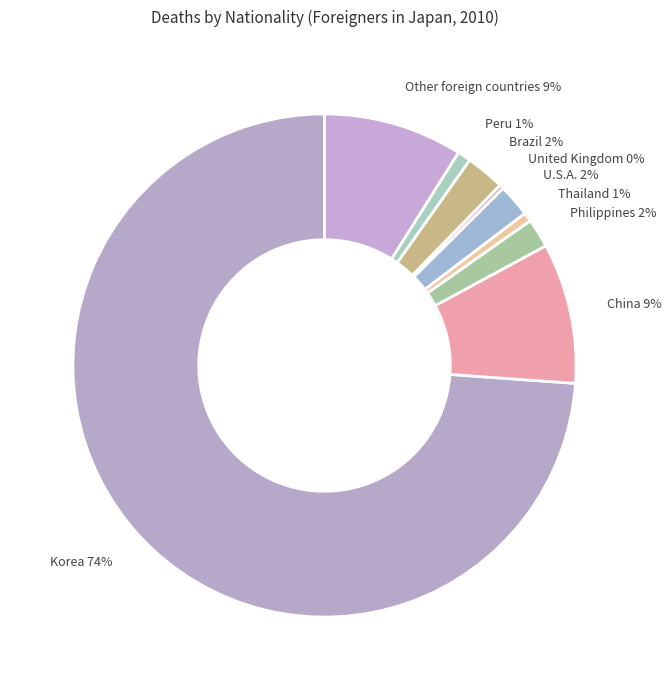

Combined, do United Kingdom and Korea account for over 50%?

Yes